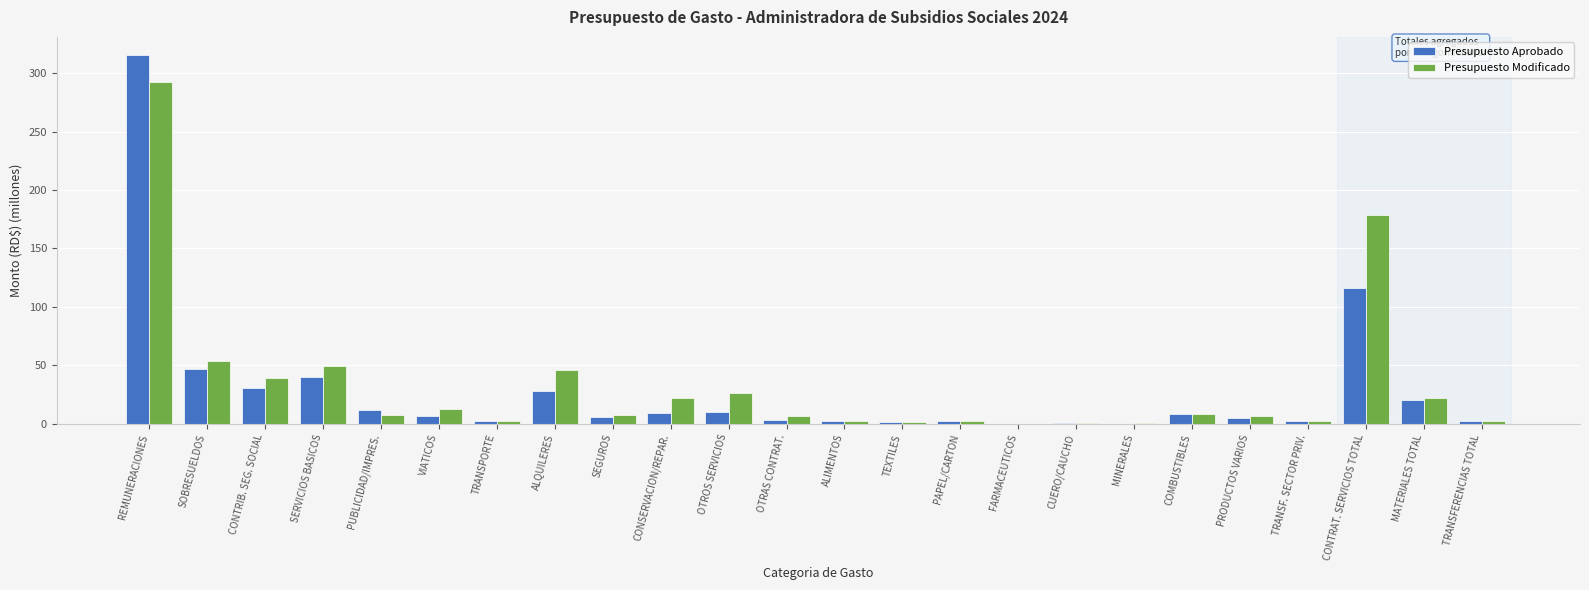

At which label does Presupuesto Modificado reach its peak?

REMUNERACIONES